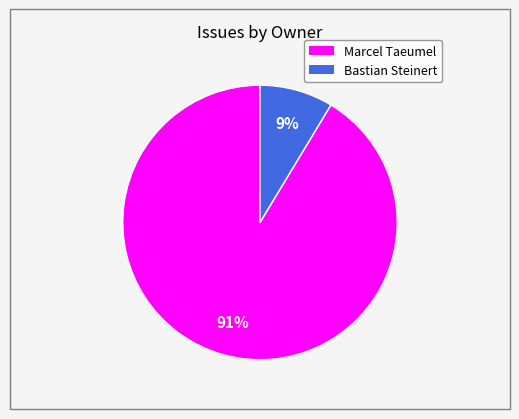

What is the majority slice?

Marcel Taeumel